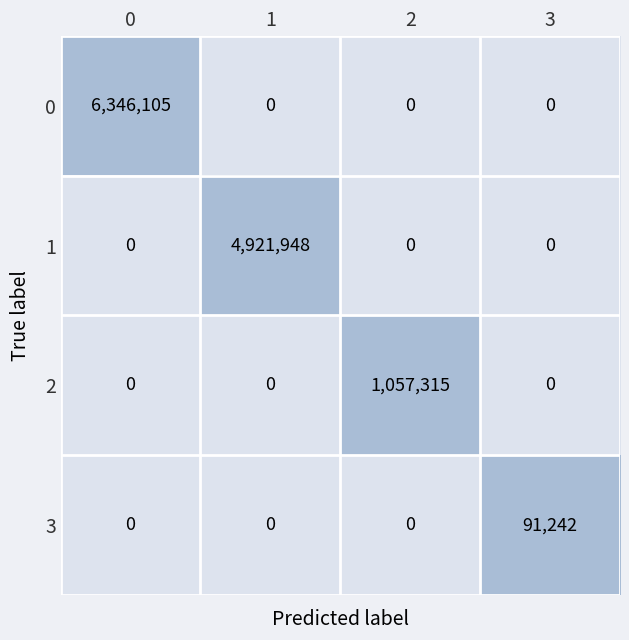

What is the sum of all 2 values?

1057315